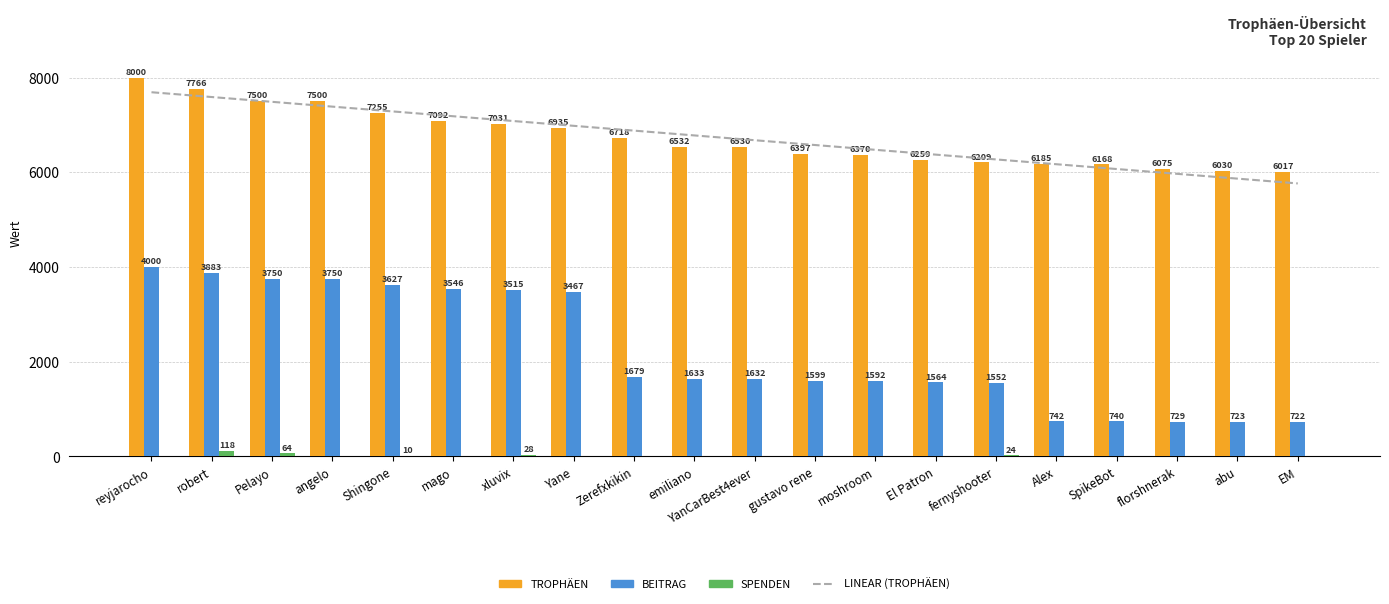

The value of Spenden at Pelayo is 101. True or false?

False